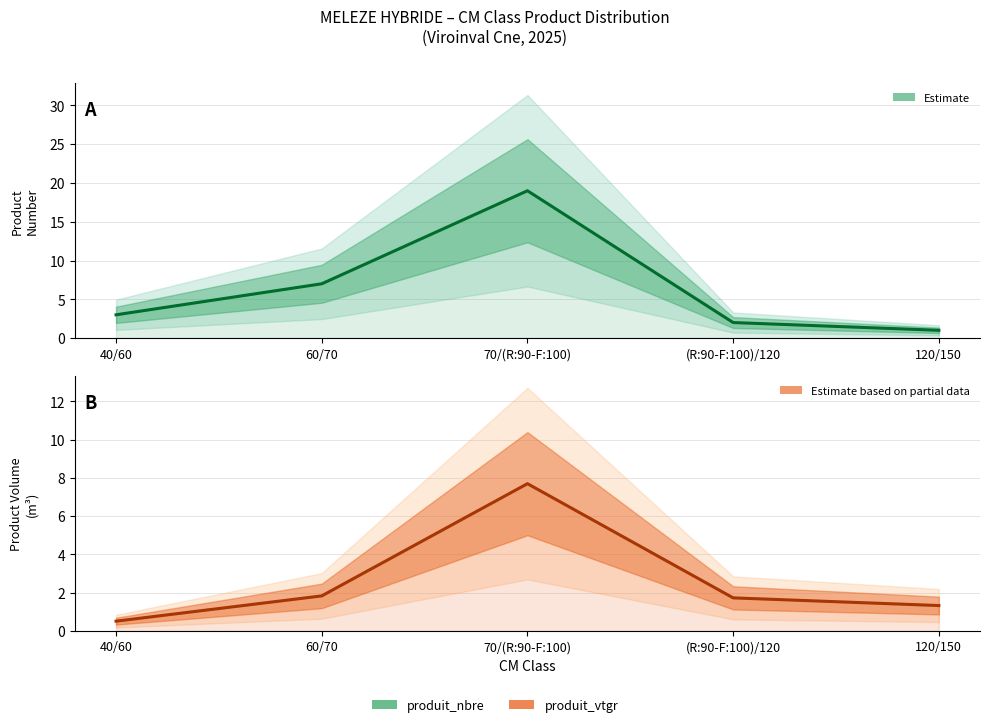

Reading left to right, transcribe all the data shown in this chart.

produit_nbre: 3.0	7.0	19.0	2.0	1.0
produit_vtgr: 0.5	1.8	7.7	1.7	1.3